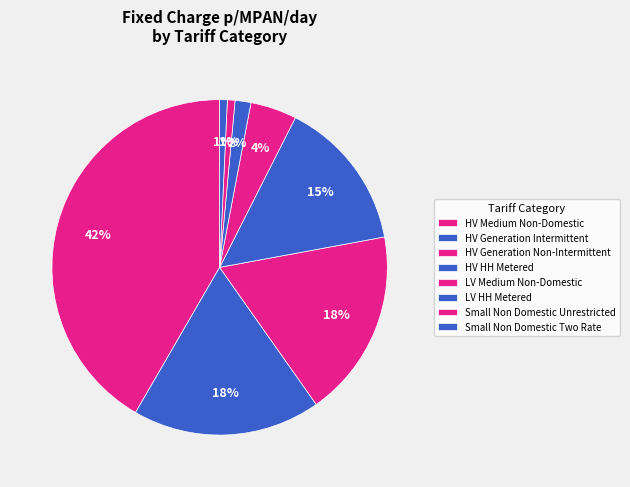

Which category has the biggest portion of the pie?

HV Medium Non-Domestic